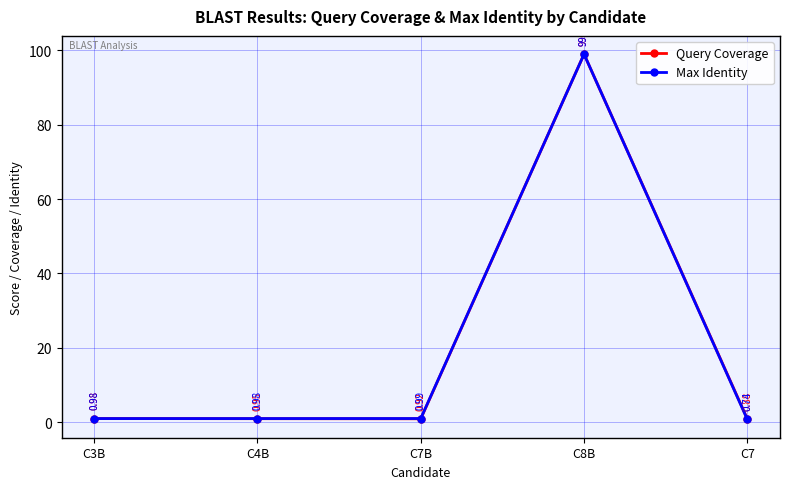

At which category is the sum across all series the highest?

C8B